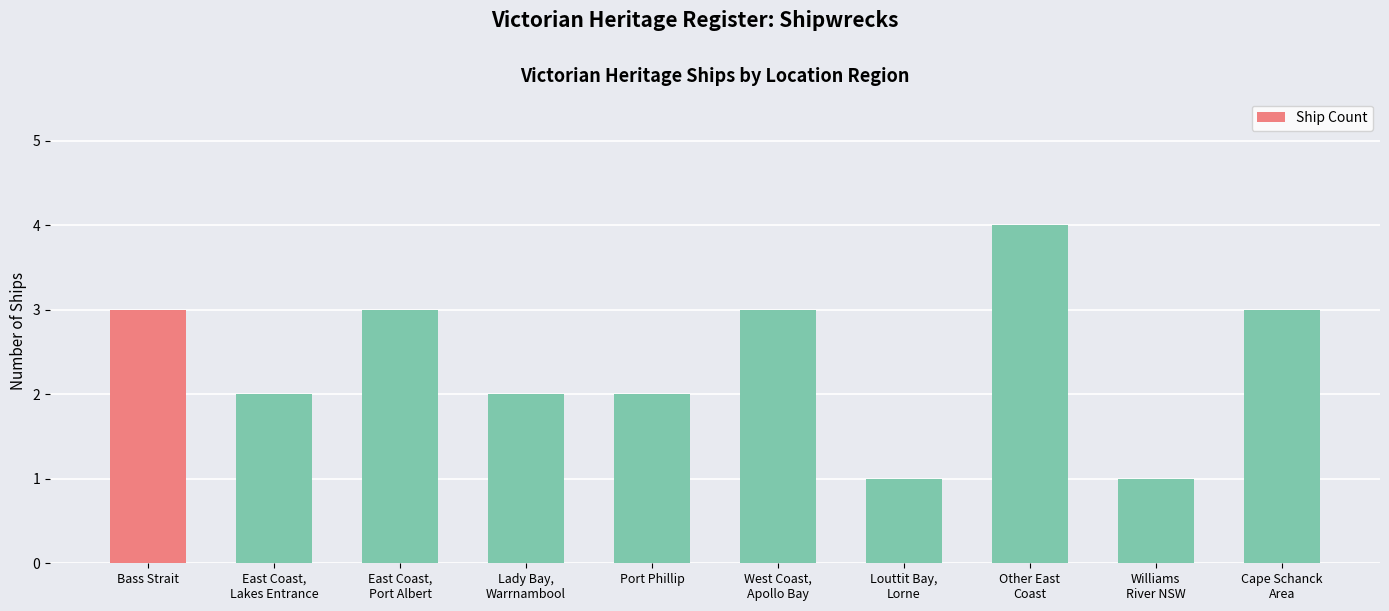

Does the chart contain any negative values?

No